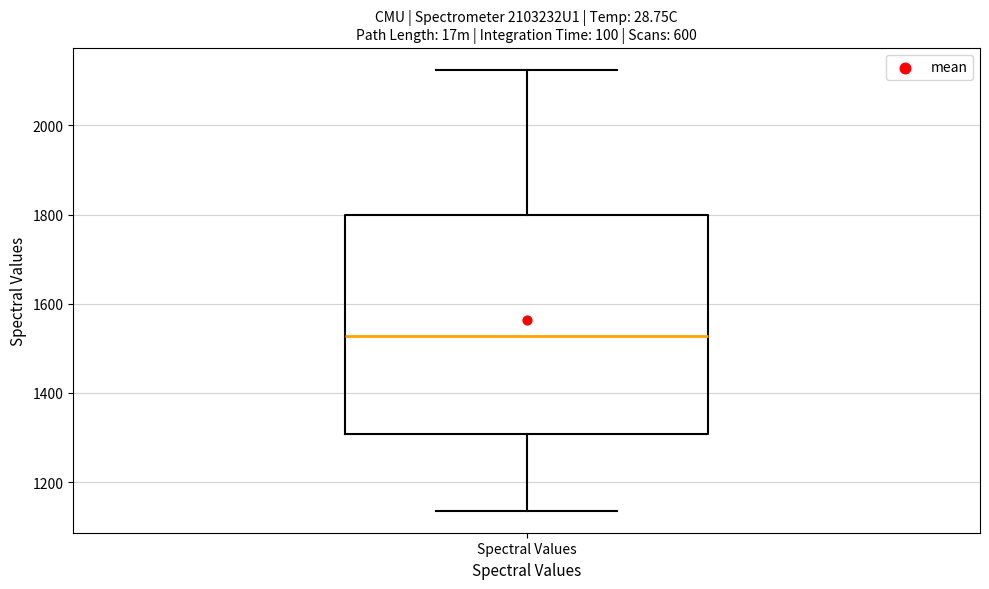

Where does the upper whisker of the box for Spectral Values end on the y-axis? The values are not printed on the chart, so give them approximately, as read against the axis.

2120